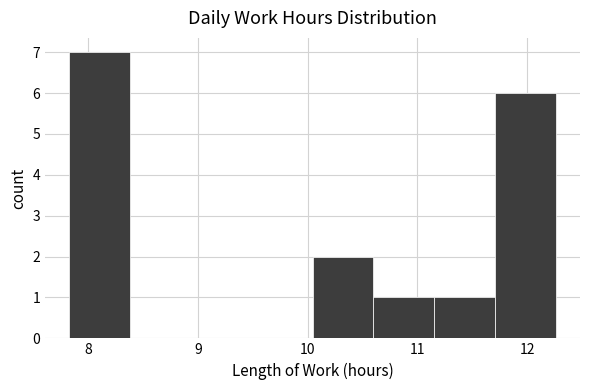

What is the height of the bar covering 10.6 to 11.2 on the x-axis? Neither the bar edges nor the heights are printed on the chart, so give them approximately, as read against the axes.

1